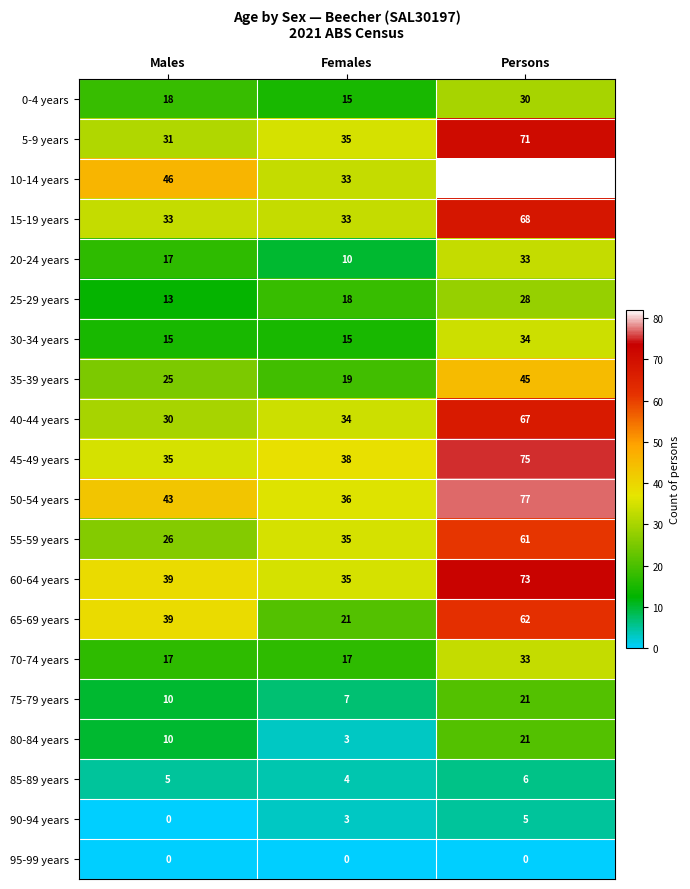

True or false: 55-59 years has a value of 35 at Females.

True